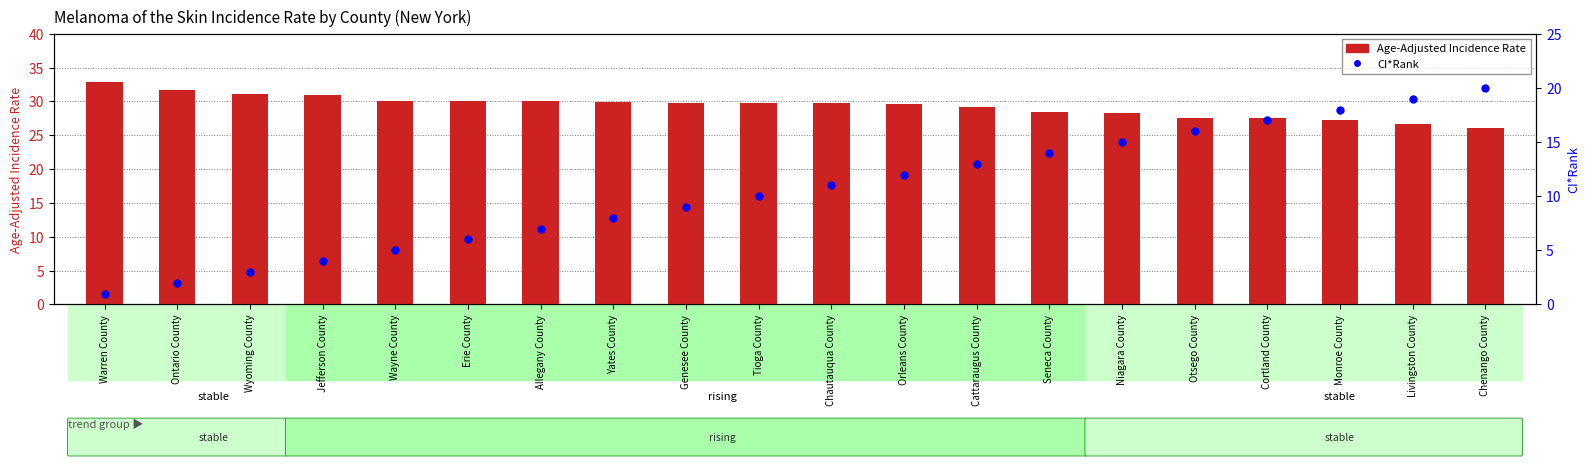

Is the value of transformed count at Genesee County greater than the value of CI*Rank within counties at Yates County?

Yes